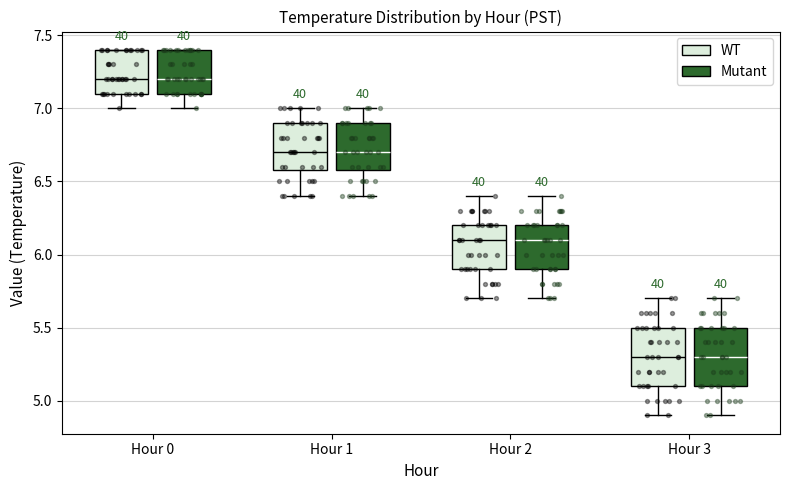

Reading left to right, read every box against the y-axis: the position of its median line, the range the box covers, and the ends of its whiskers. The values are not printed on the chart, so give them approximately, as read against the axis.

Hour 0 (WT): median 7.2, box 7.1 to 7.4, whiskers 7.0 to 7.4
Hour 0 (Mutant): median 7.2, box 7.1 to 7.4, whiskers 7.0 to 7.4
Hour 1 (WT): median 6.7, box 6.6 to 6.9, whiskers 6.4 to 7.0
Hour 1 (Mutant): median 6.7, box 6.6 to 6.9, whiskers 6.4 to 7.0
Hour 2 (WT): median 6.1, box 5.9 to 6.2, whiskers 5.7 to 6.4
Hour 2 (Mutant): median 6.1, box 5.9 to 6.2, whiskers 5.7 to 6.4
Hour 3 (WT): median 5.3, box 5.1 to 5.5, whiskers 4.9 to 5.7
Hour 3 (Mutant): median 5.3, box 5.1 to 5.5, whiskers 4.9 to 5.7